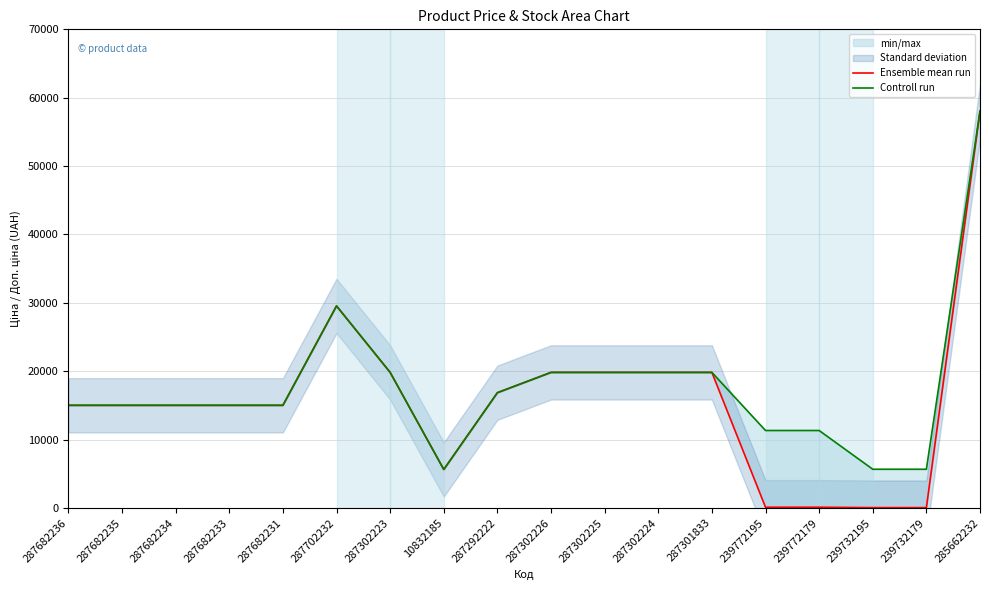

In Controll run, how many points are lower than both neighbors (excluding endpoints)?

1